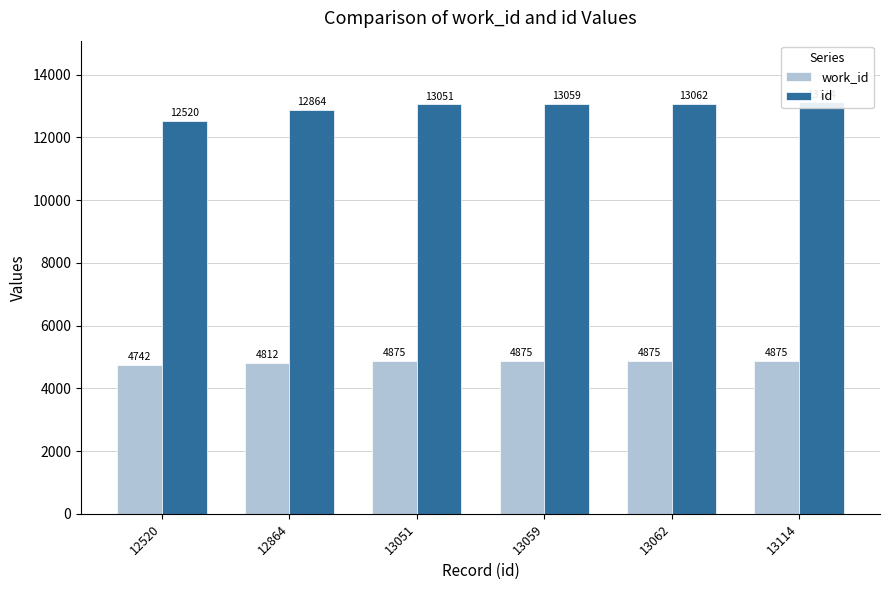

How many bars are there in total?

12